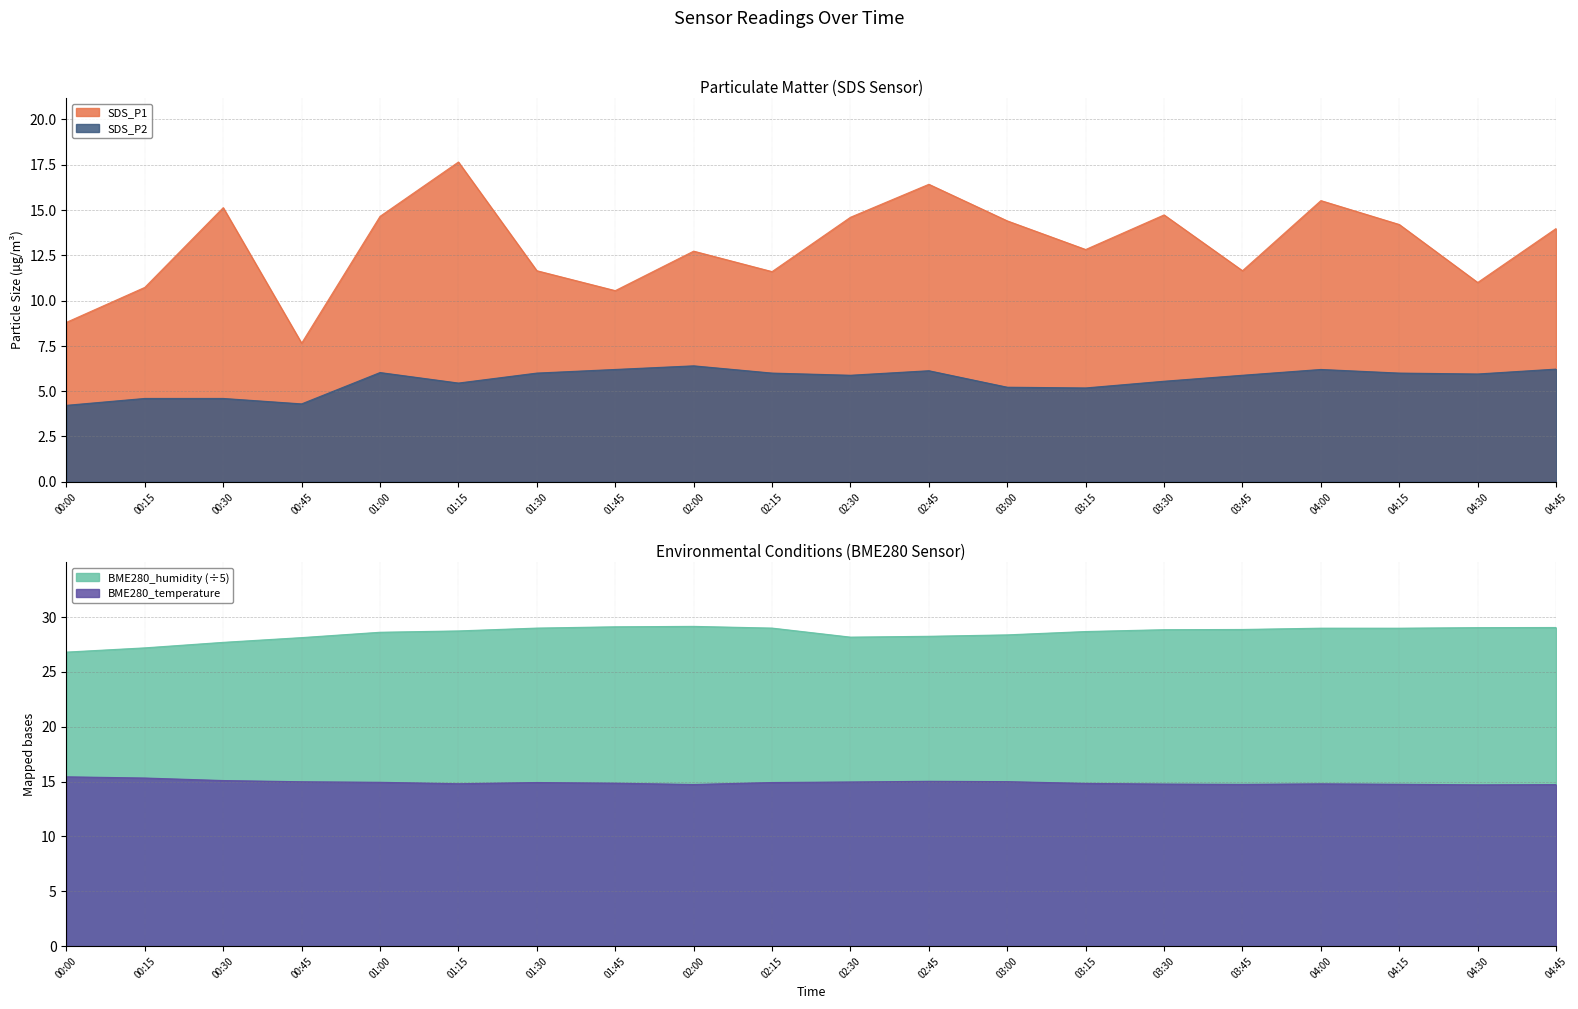

What is the maximum value shown in the chart?

29.1